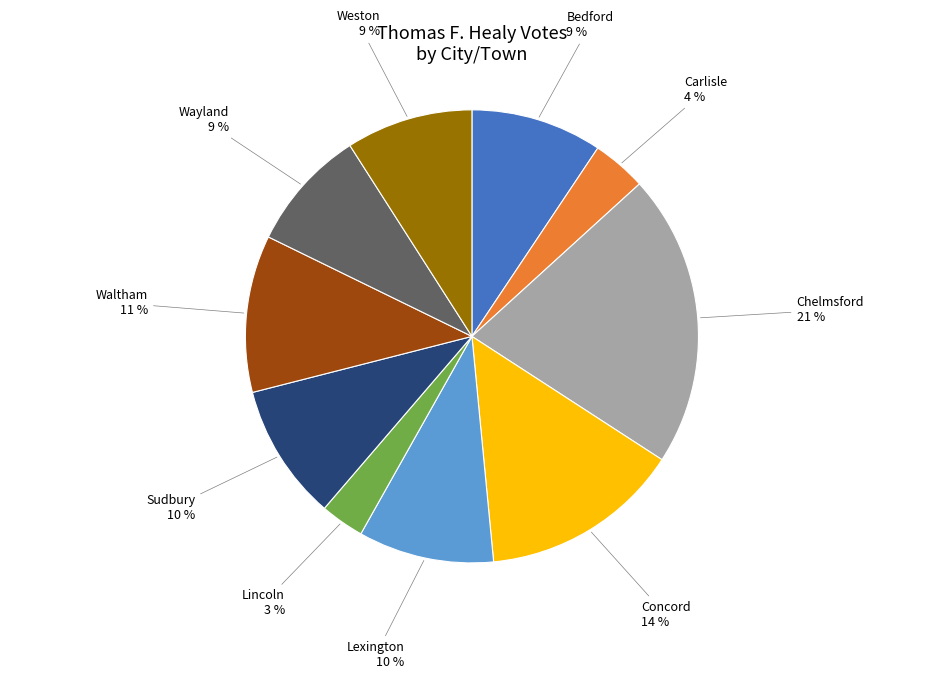

Count the number of slices in the pie.

10